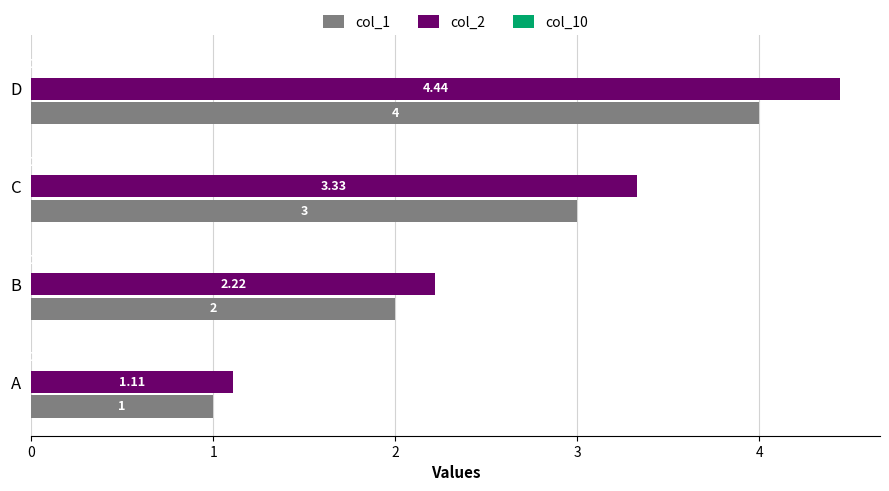

Is the value of col_2 at A greater than the value of col_1 at A?

Yes